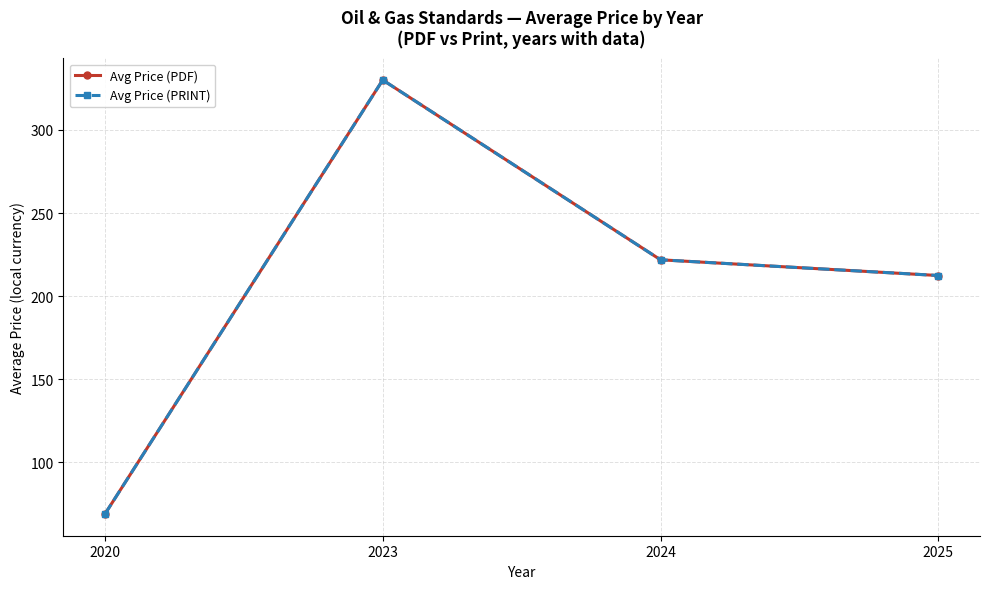

The Avg Price (PDF) series shows 330.0 at 2023. True or false?

True